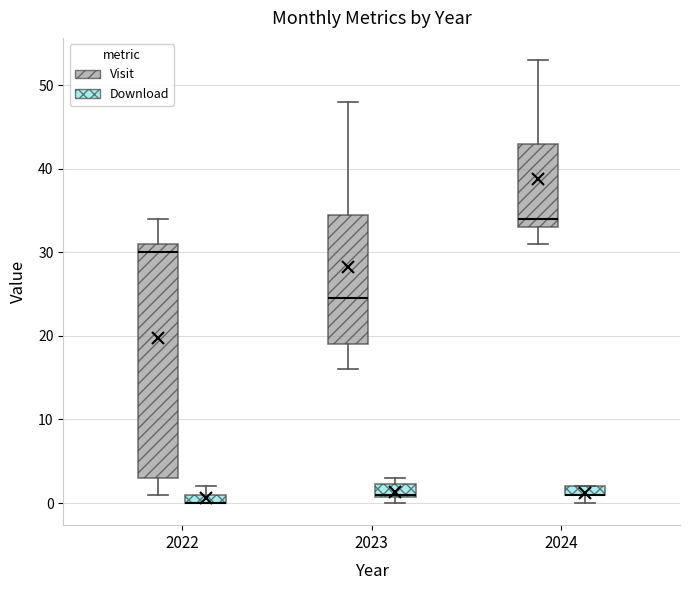

Which box is the tallest, from its lower edge to its upper edge?

2022 (Visit)